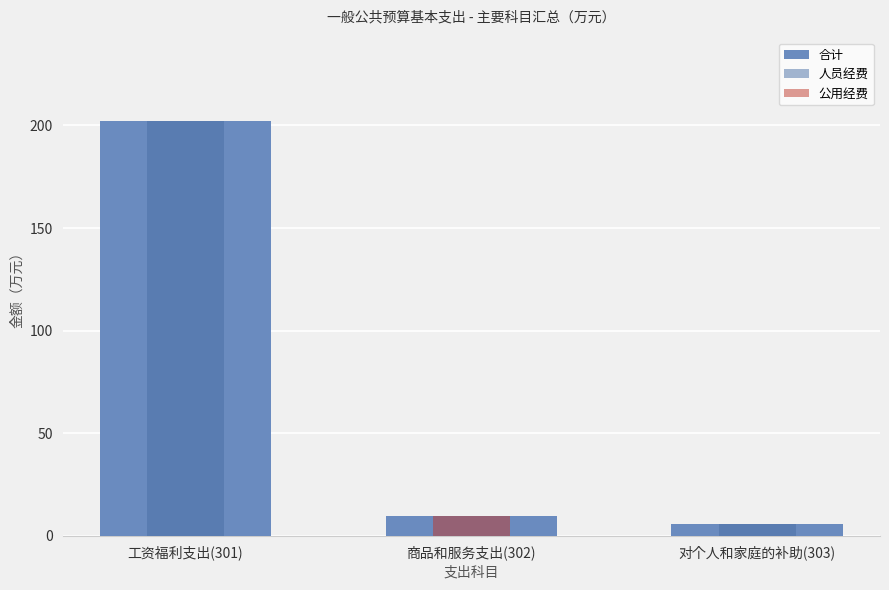

Is the value of 公用经费 at 对个人和家庭的补助(303) greater than the value of 合计 at 商品和服务支出(302)?

No